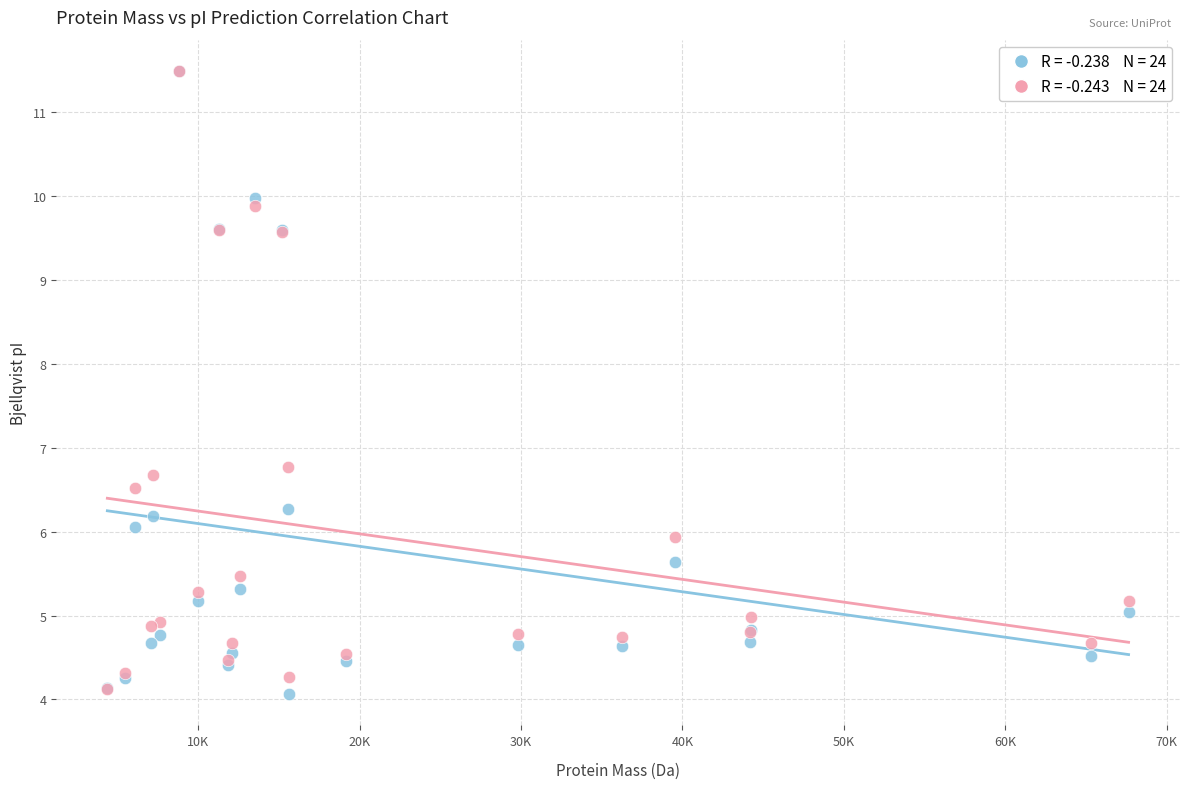

Across all series, what Y value is closest to 7?

6.8